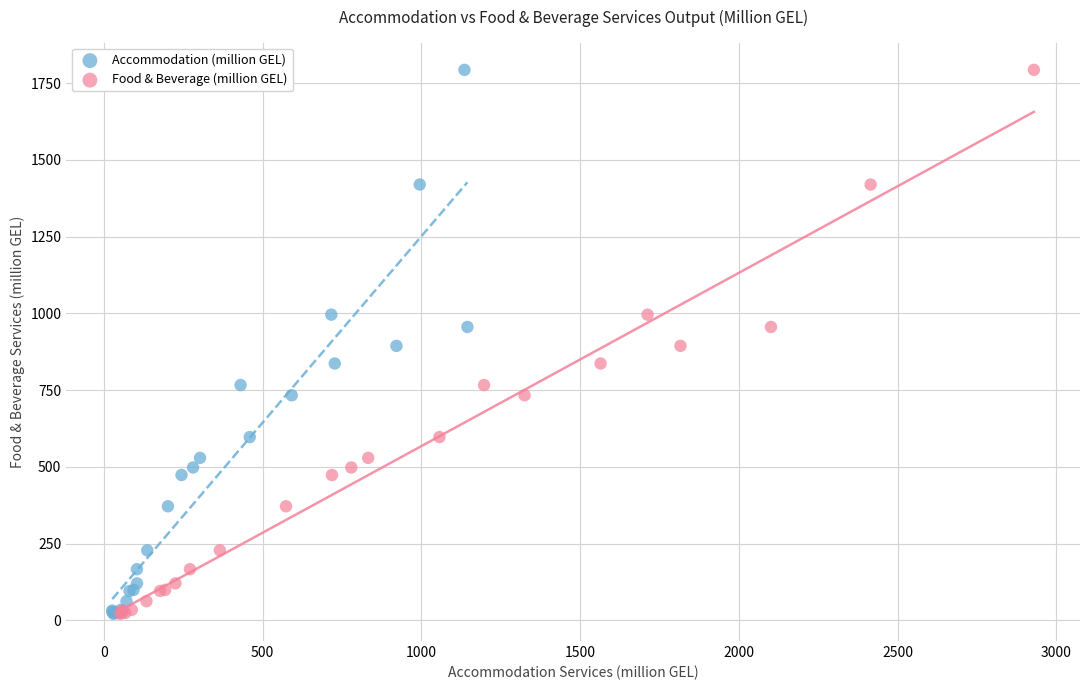

What are all the series names shown in the legend?

Accommodation (million GEL), Food & Beverage (million GEL)